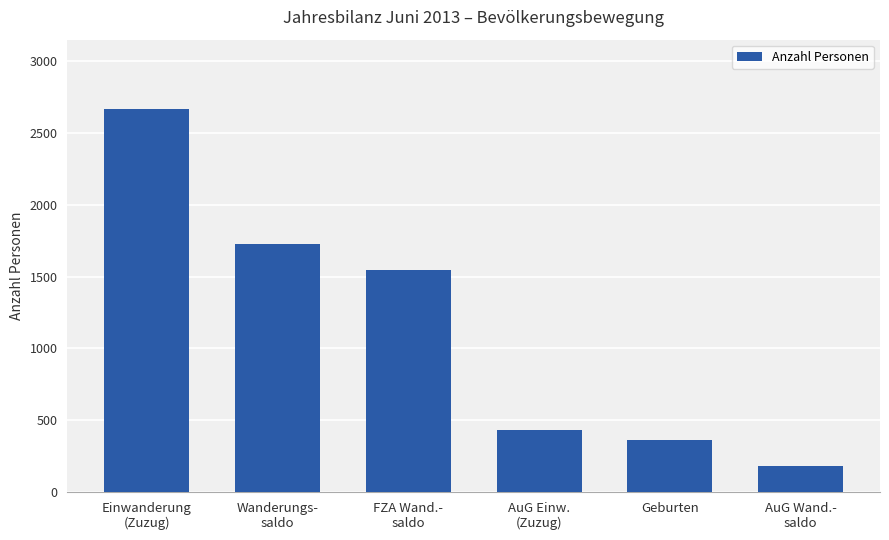

Where is the data nearest to the value 1425?

FZA Wand.-
saldo